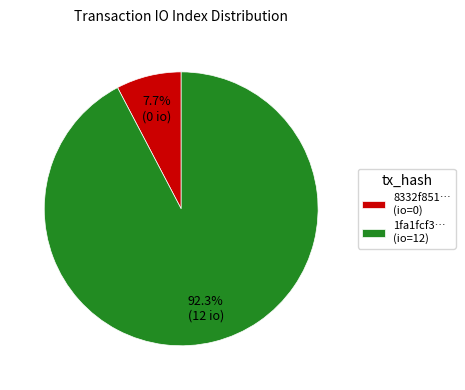

To the nearest percent, what is the difference between the largest and smallest slice percentages?

85%